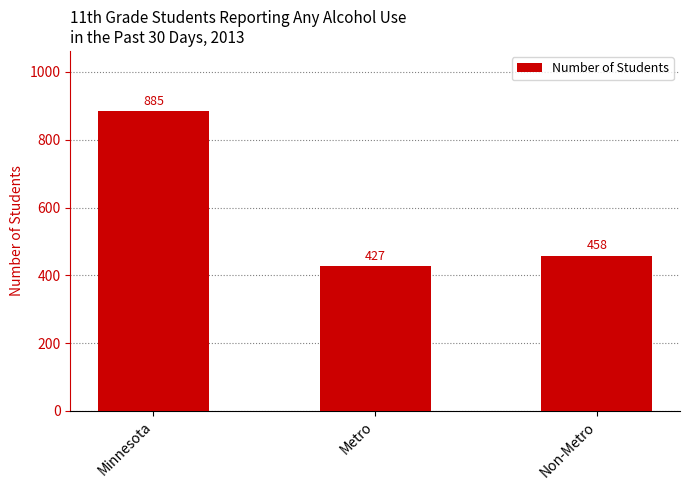

Is it true that the value at Minnesota is 885?

True